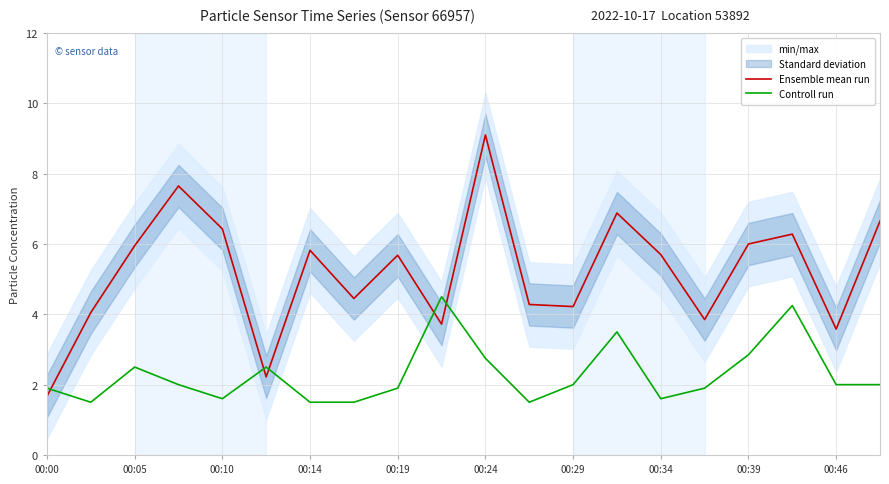

True or false: Controll run and Ensemble mean run cross at least once.

True